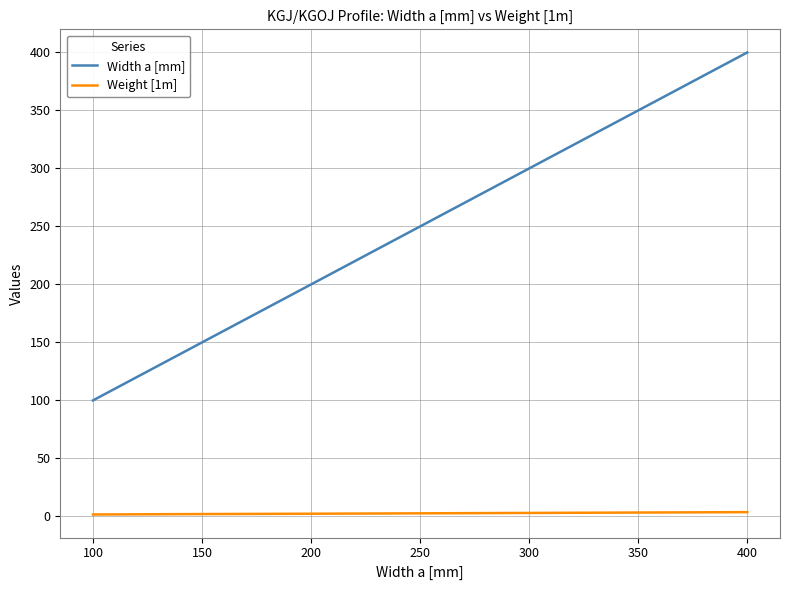

What is the maximum value shown in the chart?

400.0